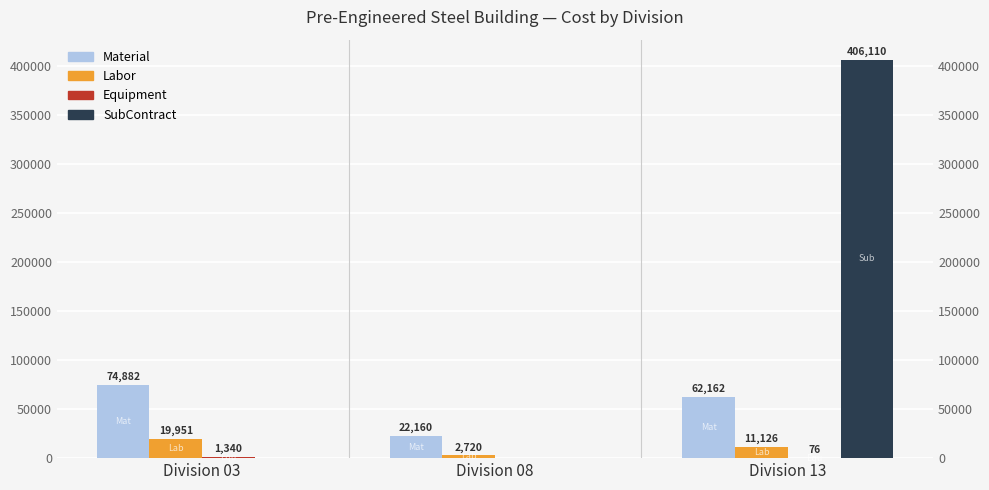

What is the difference between the maximum and minimum values in the Material series?

52722.5